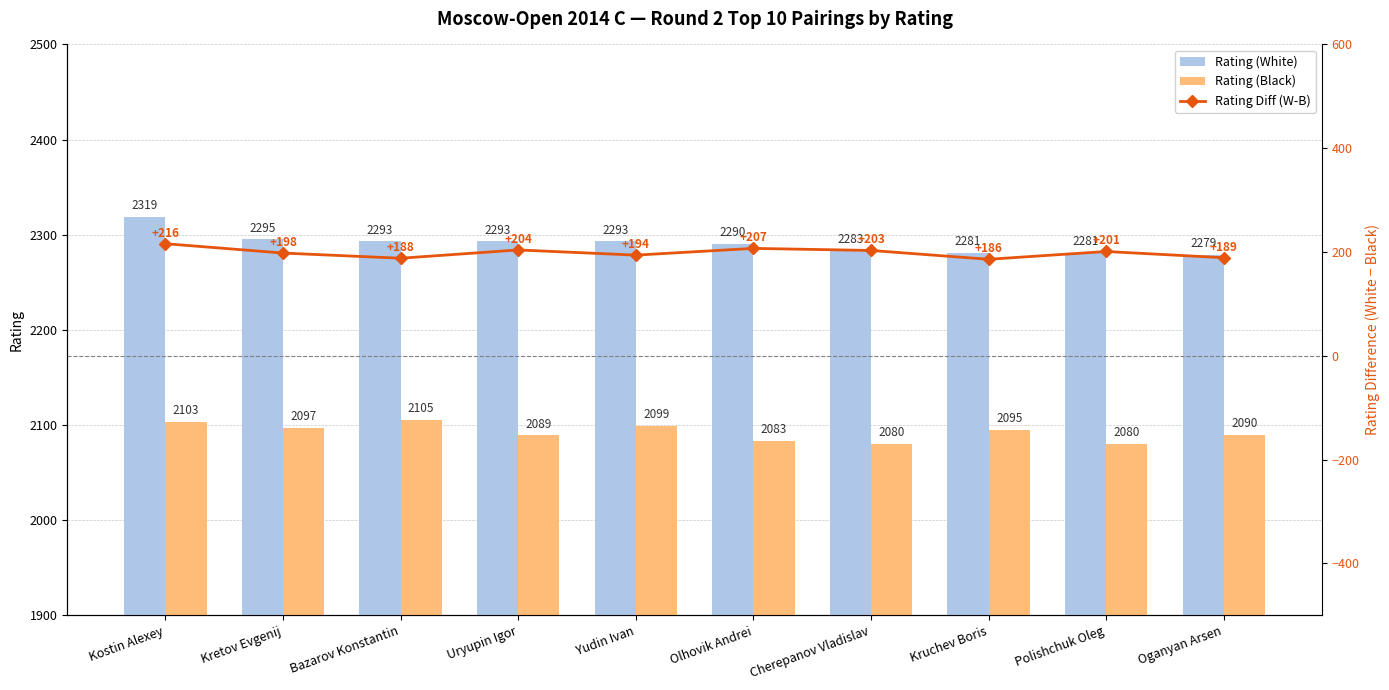

How many series are shown in this chart?

3